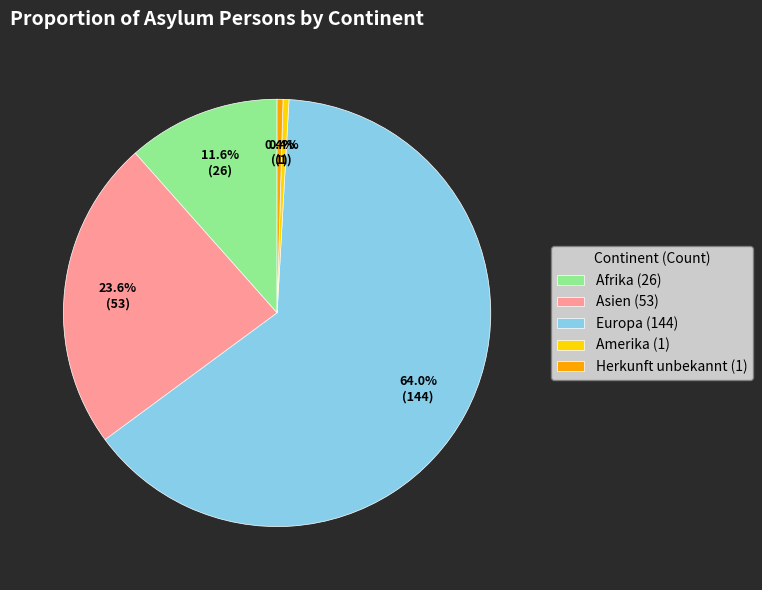

The Amerika slice represents 0% of the pie. True or false?

True